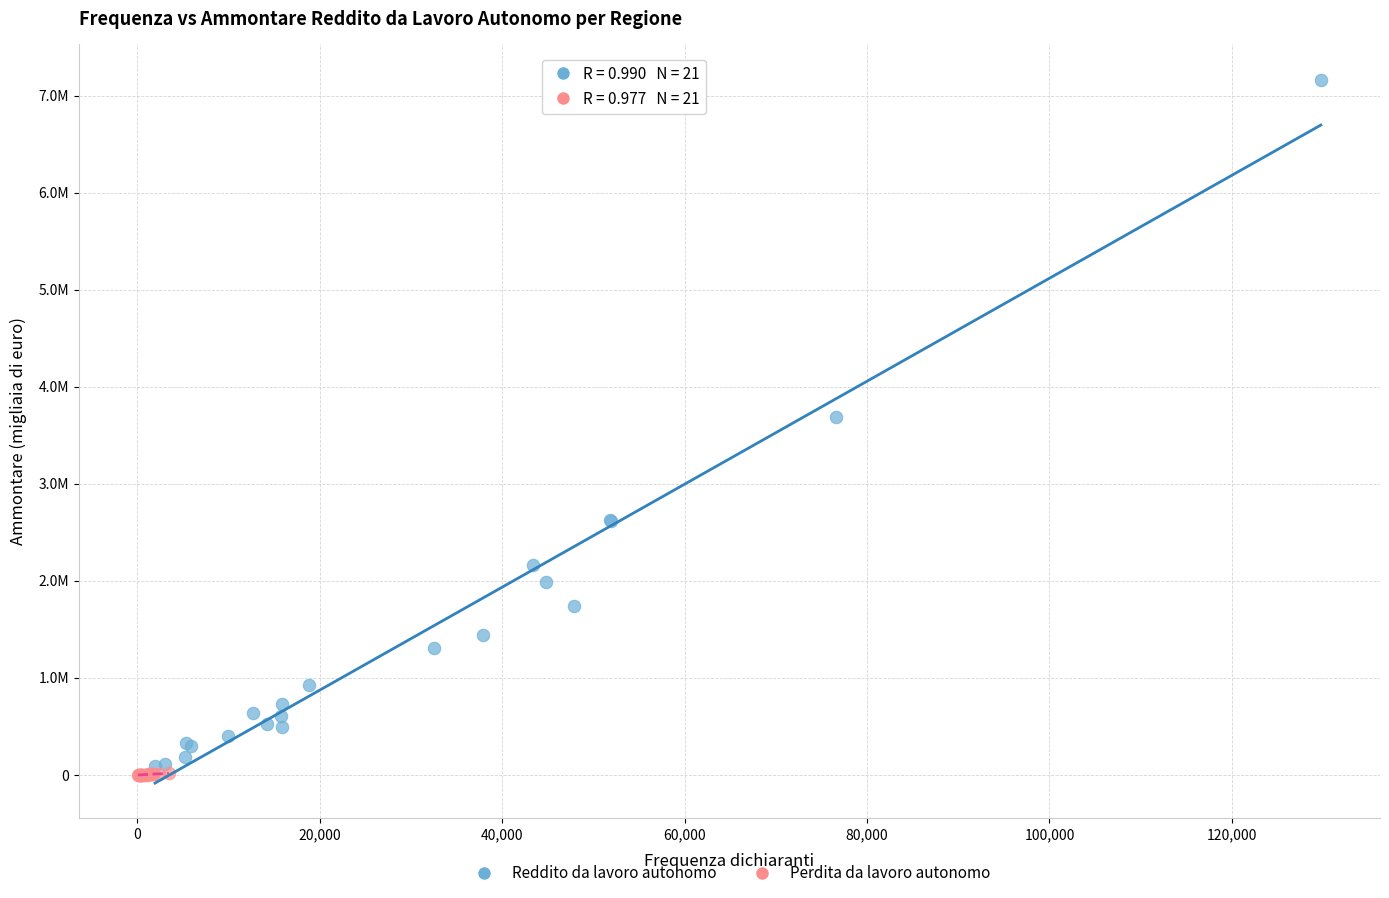

What are all the series names shown in the legend?

Reddito da lavoro autonomo, Perdita da lavoro autonomo